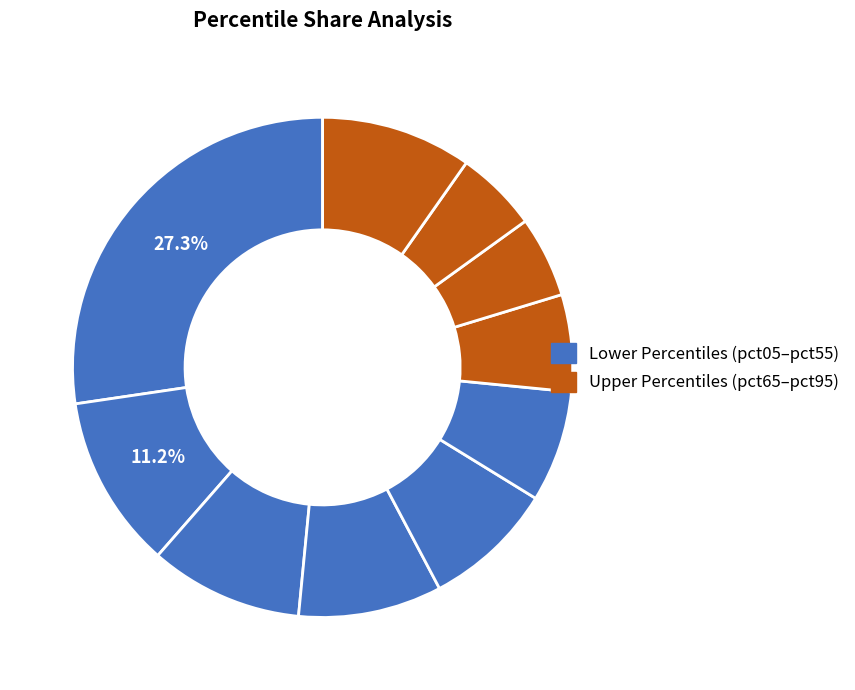

Is there any slice that represents more than half of the pie?

No